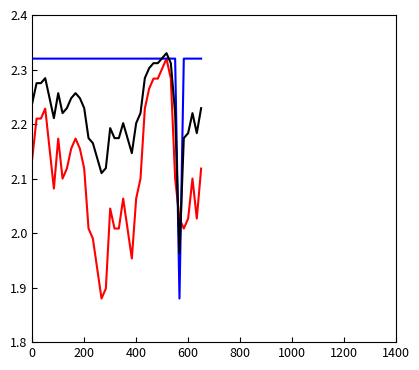

Does the chart display data point markers on the line(s)?

No